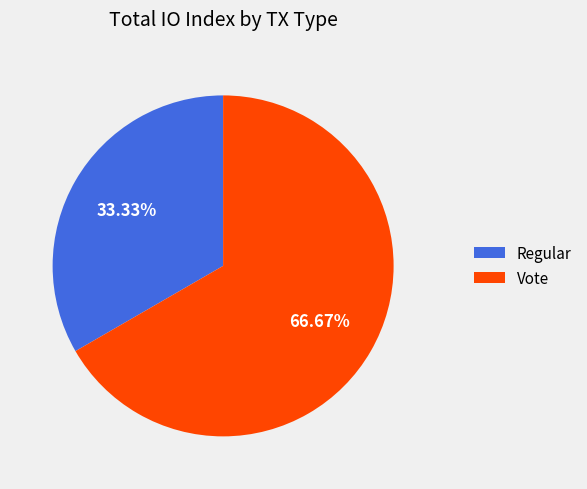

Which slice is the smallest?

Regular